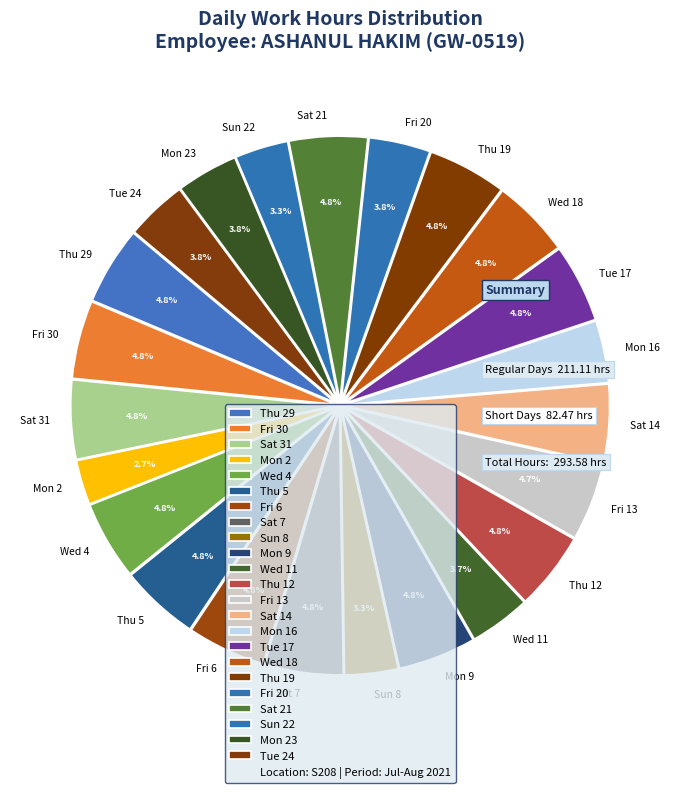

Between Mon 16 and Thu 19, which is larger?

Thu 19